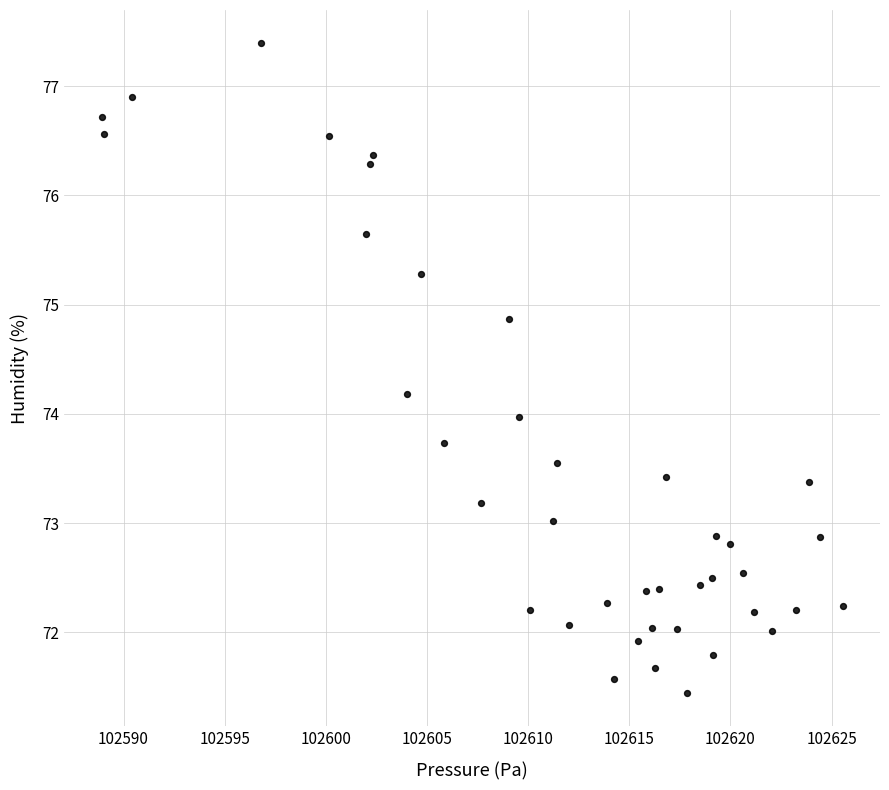

What is the range of Y values (max minus min)?

6.0